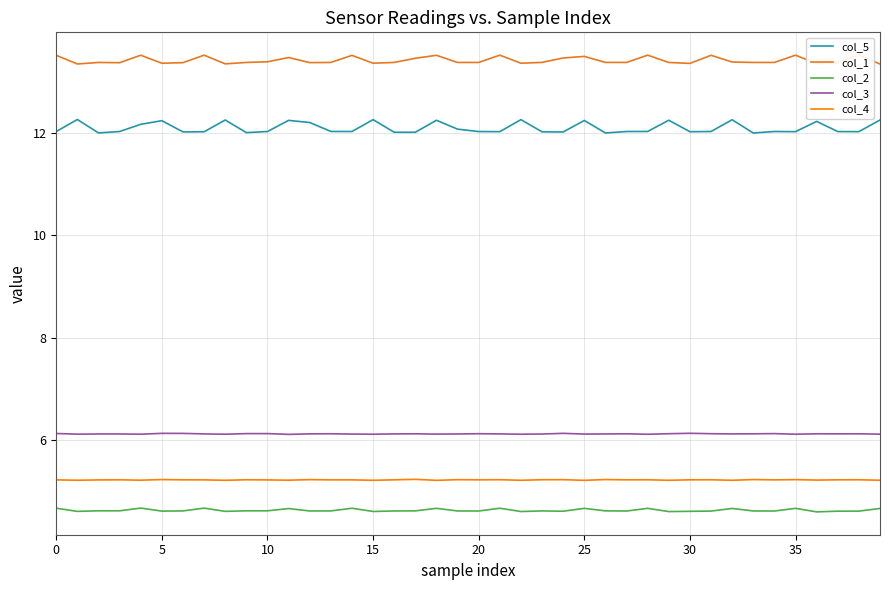

What is the minimum value for col_5?

12.0